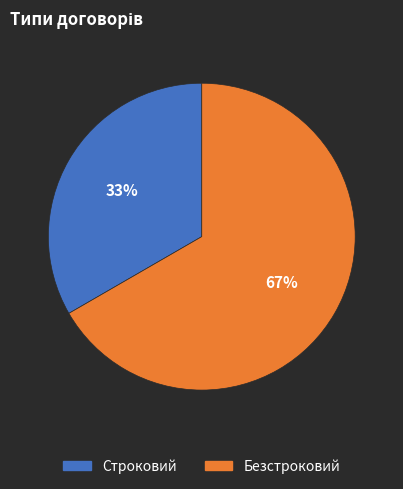

Do Строковий and Безстроковий together represent more than half of the pie?

Yes